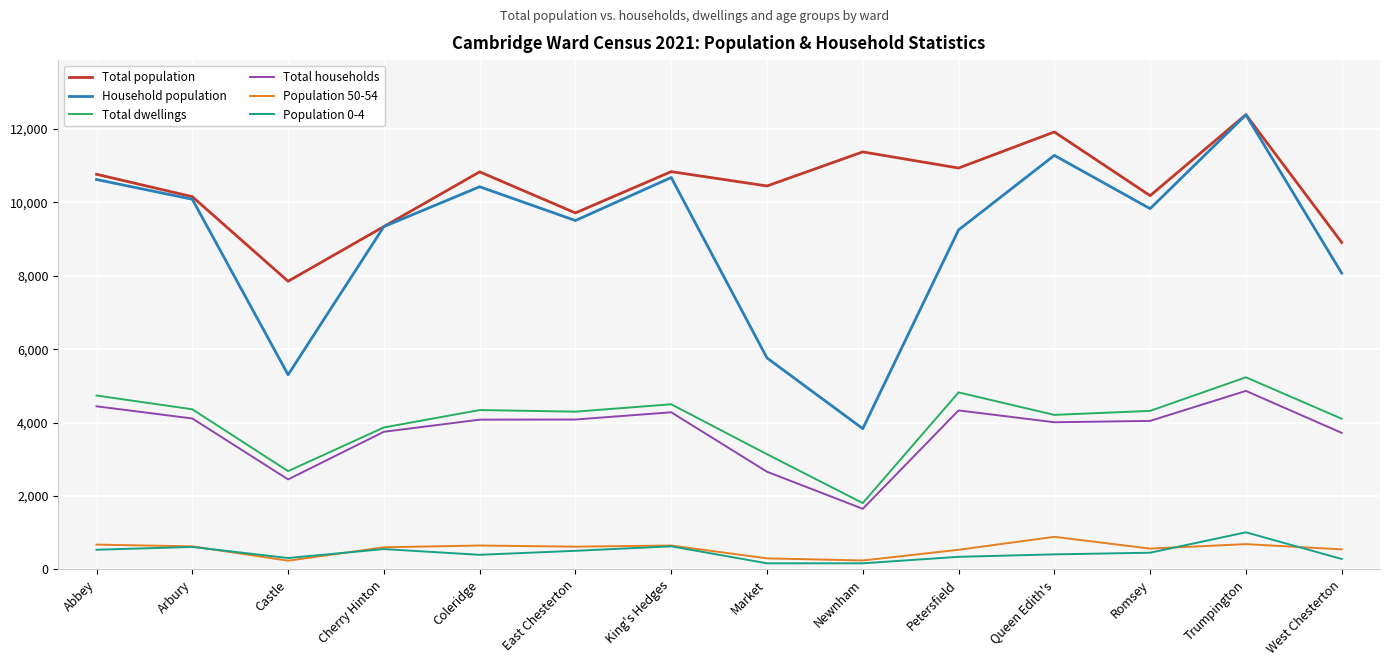

Which series has the widest spread of values?

Household population